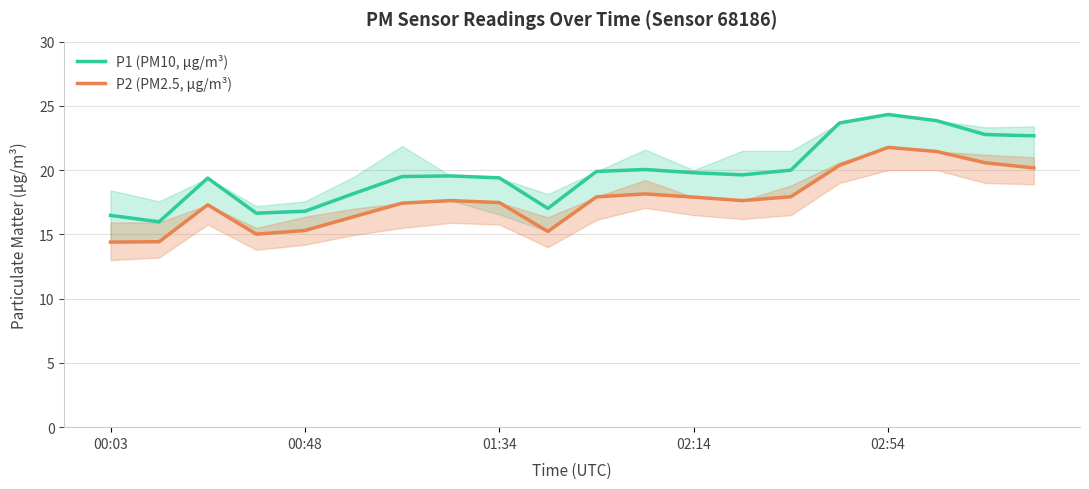

How many lines are shown in the chart?

2